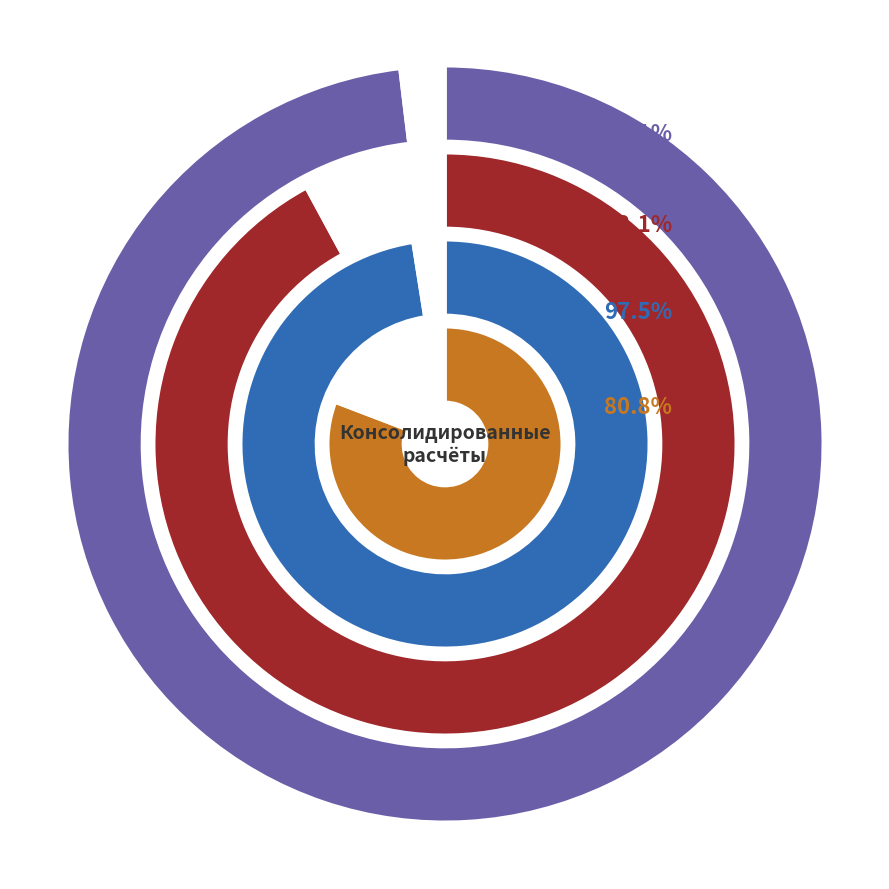

Is there a majority slice in this chart?

No